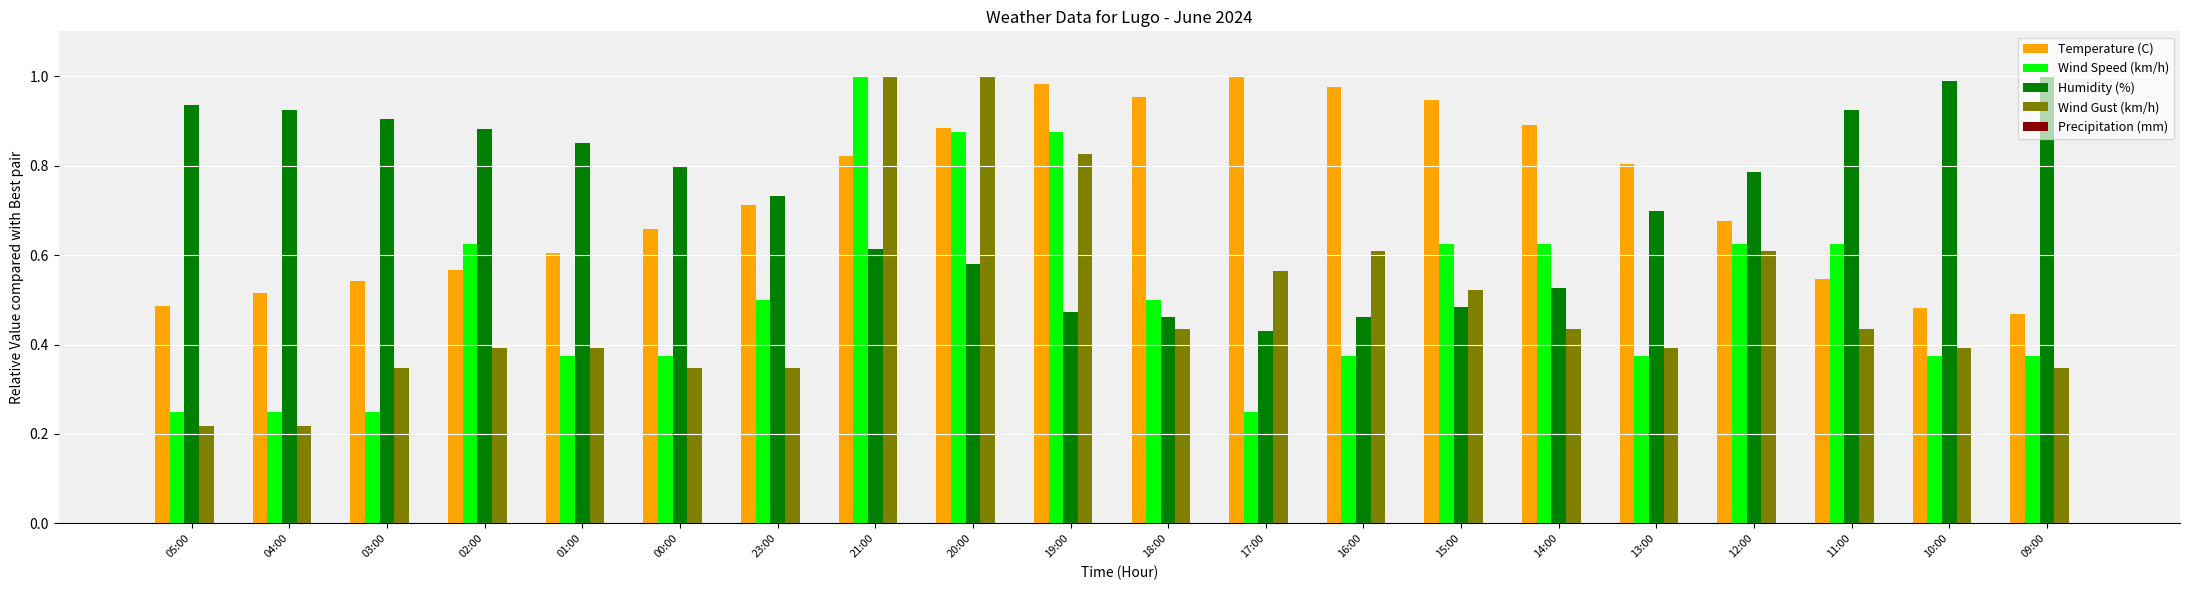

At 02:00, list the series in order from largest to smallest.

Humidity (%), Wind Speed (km/h), Temperature (C), Wind Gust (km/h)